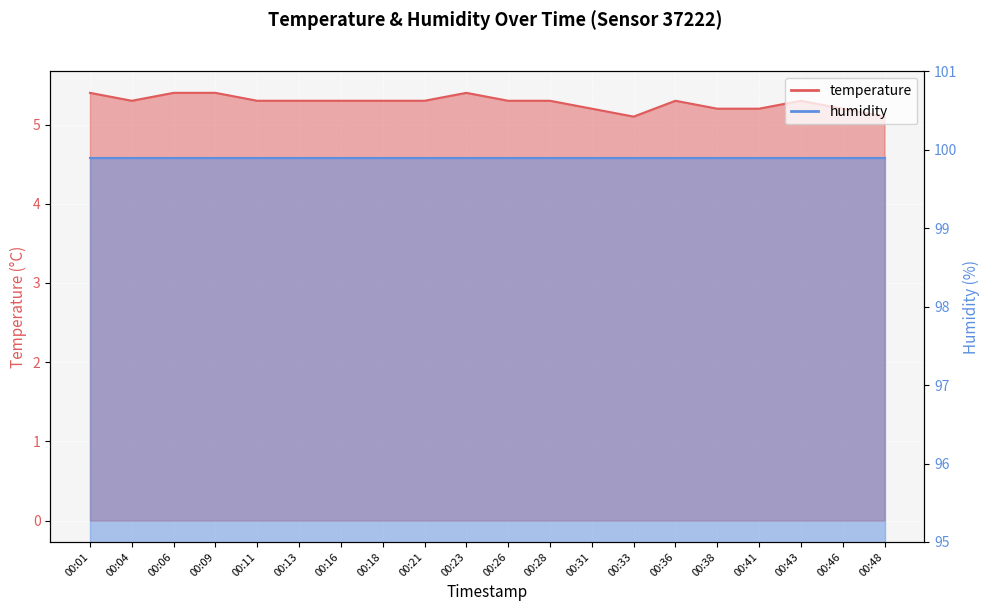

Rank the categories by value from lowest to highest.

00:33, 00:48, 00:31, 00:38, 00:41, 00:46, 00:04, 00:11, 00:13, 00:16, 00:18, 00:21, 00:26, 00:28, 00:36, 00:43, 00:01, 00:06, 00:09, 00:23